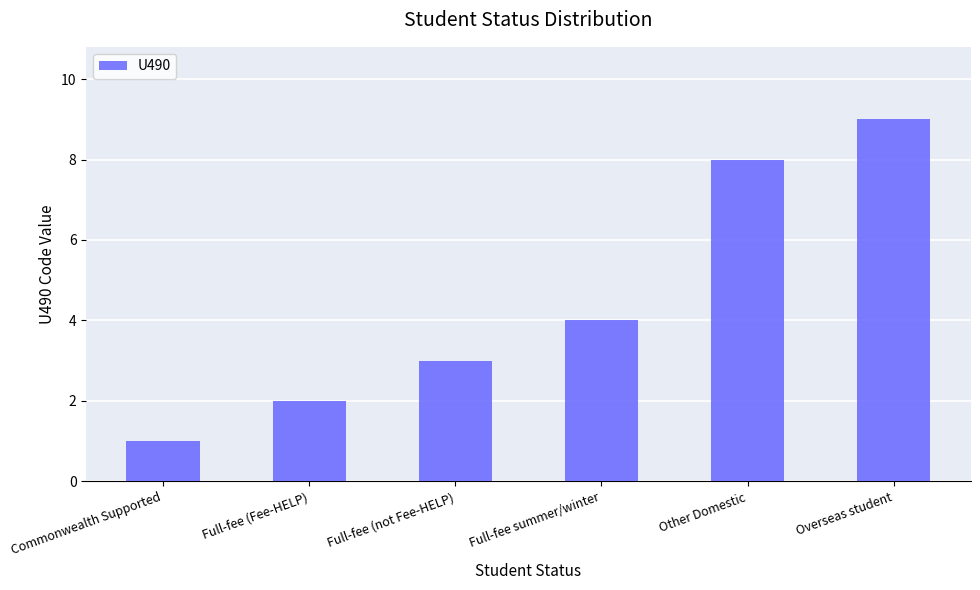

What position from the right is Commonwealth Supported?

6